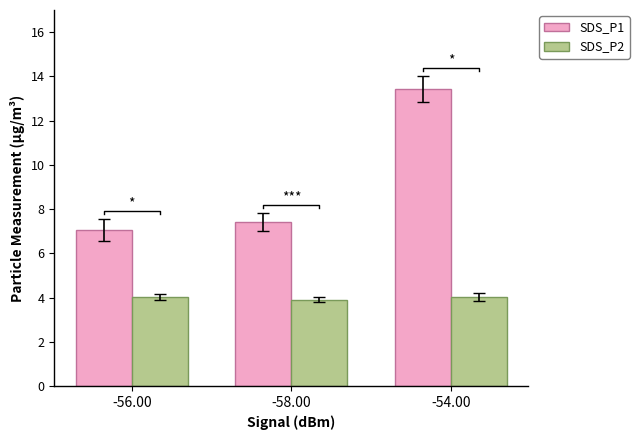

At which label is SDS_P1 closest to 10?

-58.00